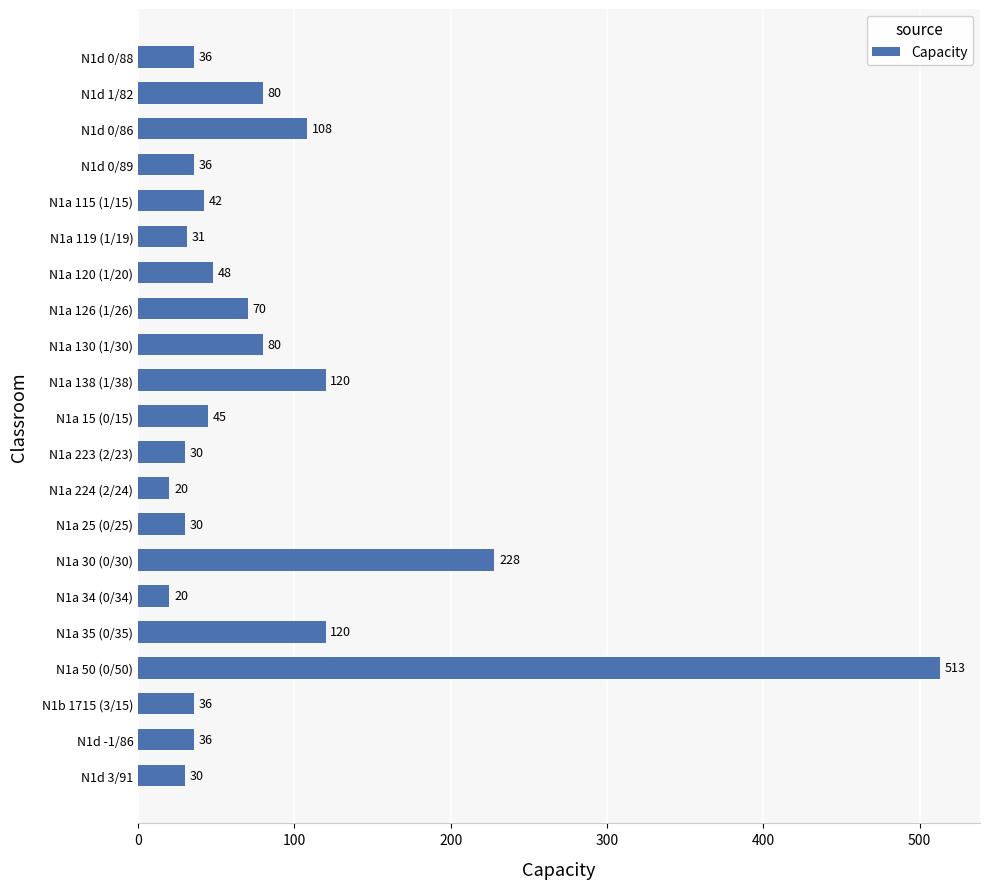

What is the ratio of the value at N1a 120 (1/20) to the value at N1a 15 (0/15)?

1.1